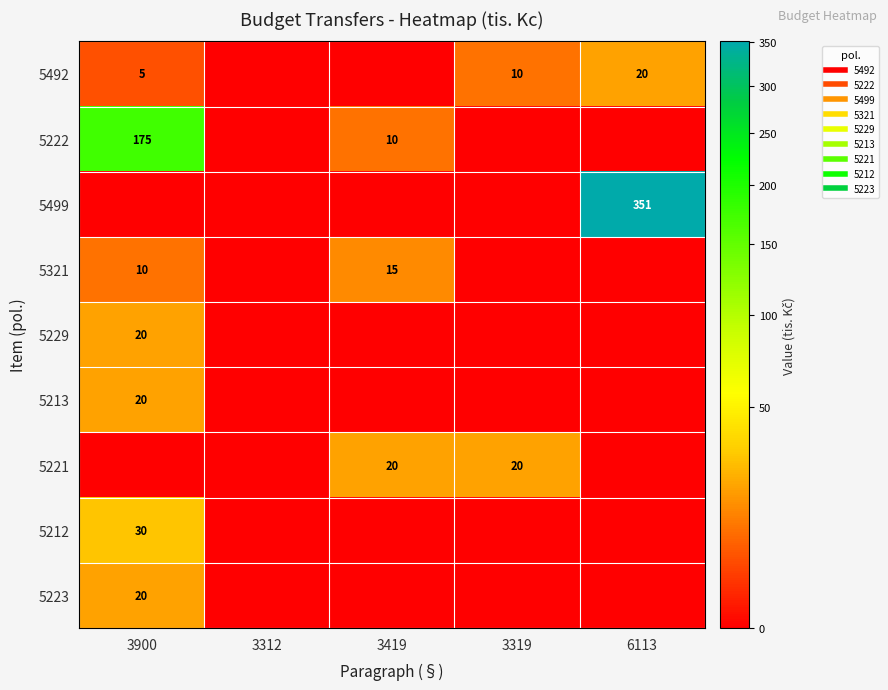

At which label is 5213 closest to 10?

3900